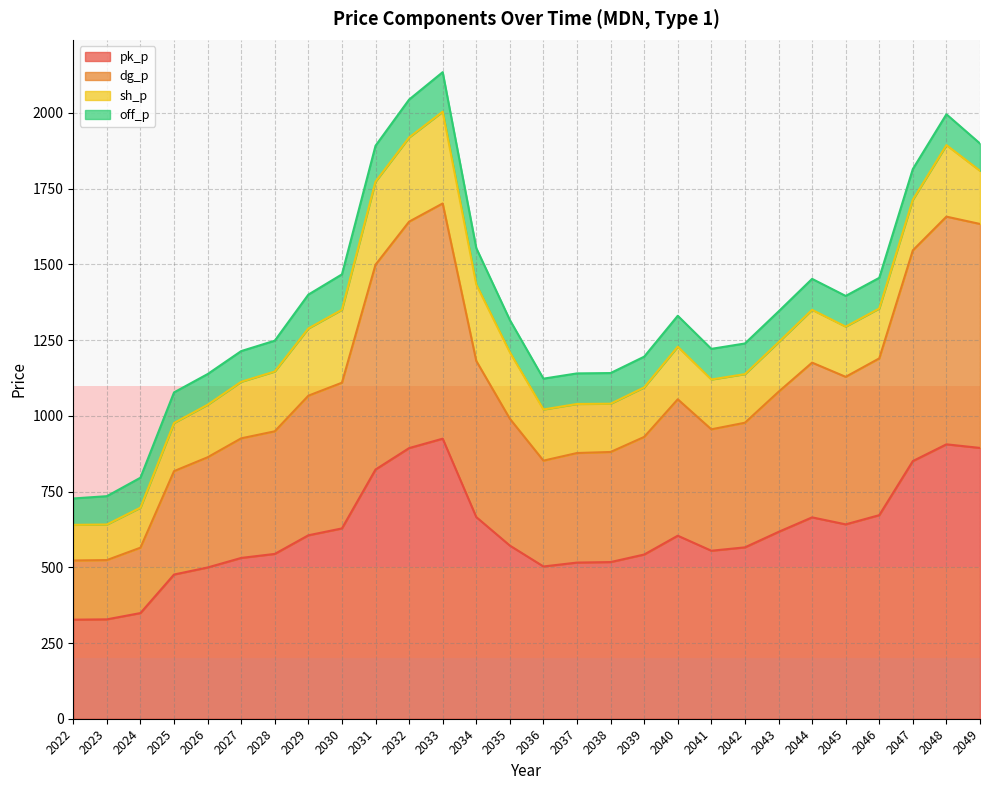

The pk_p series shows 605.6 at 2029. True or false?

True